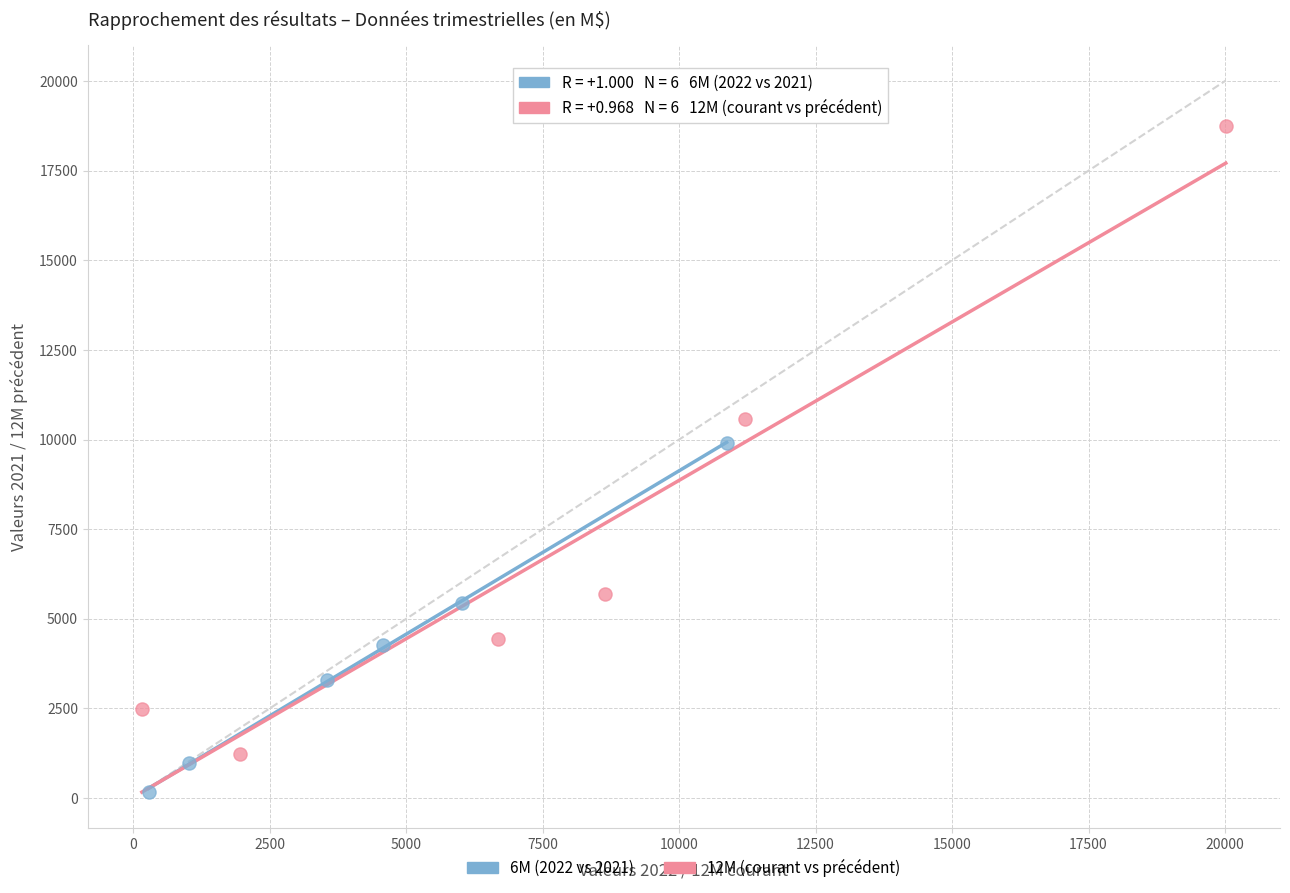

Which series contains the lowest Y value?

6M (2022 vs 2021)